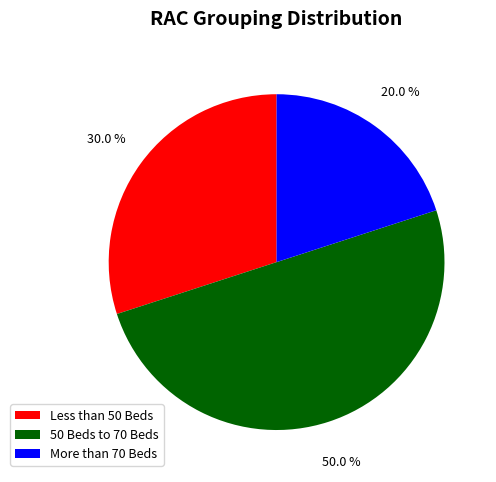

The More than 70 Beds slice represents 11% of the pie. True or false?

False